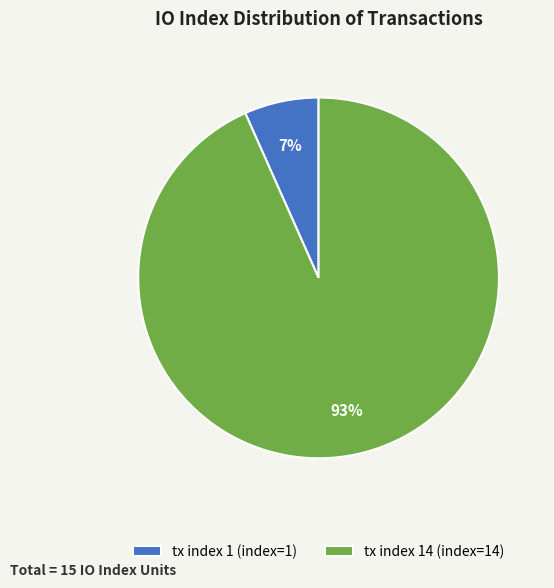

What is the smallest slice in the pie chart?

tx index 1 (index=1)